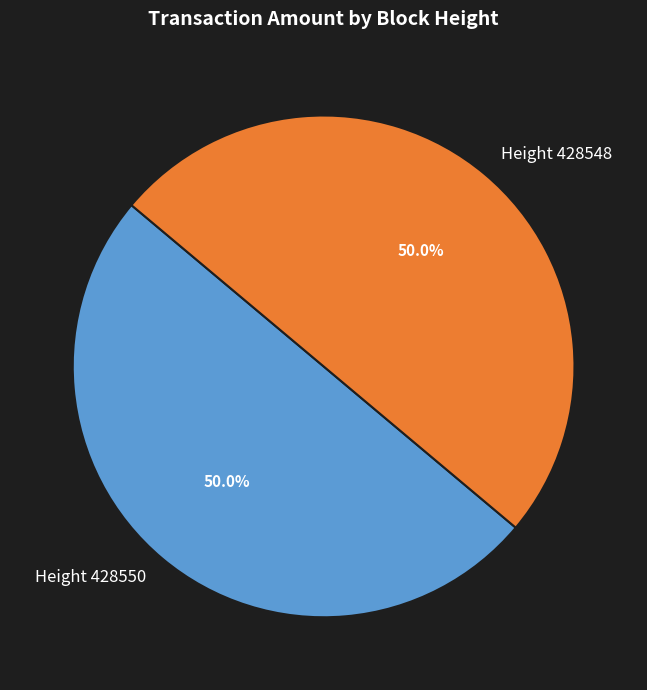

Count the number of slices in the pie.

2